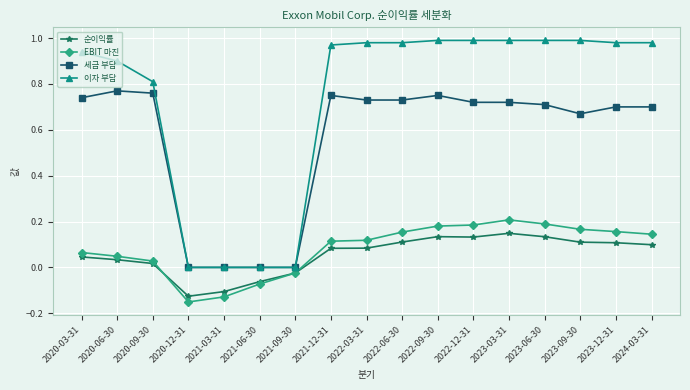

Which series has the largest total across all categories?

이자 부담